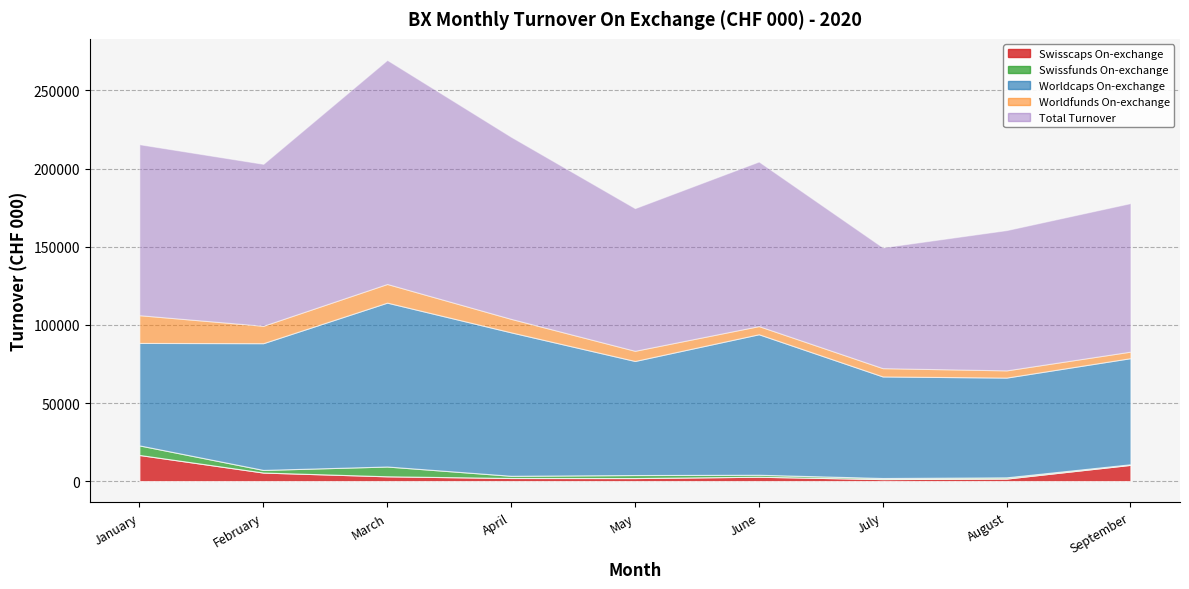

What is the maximum value shown in the chart?

143371